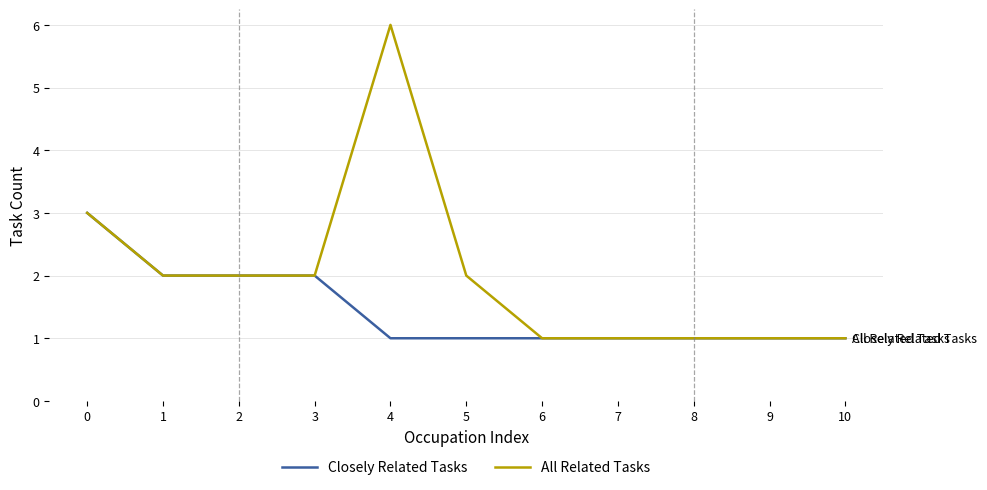

Read the Closely Related Tasks value at 1.

2